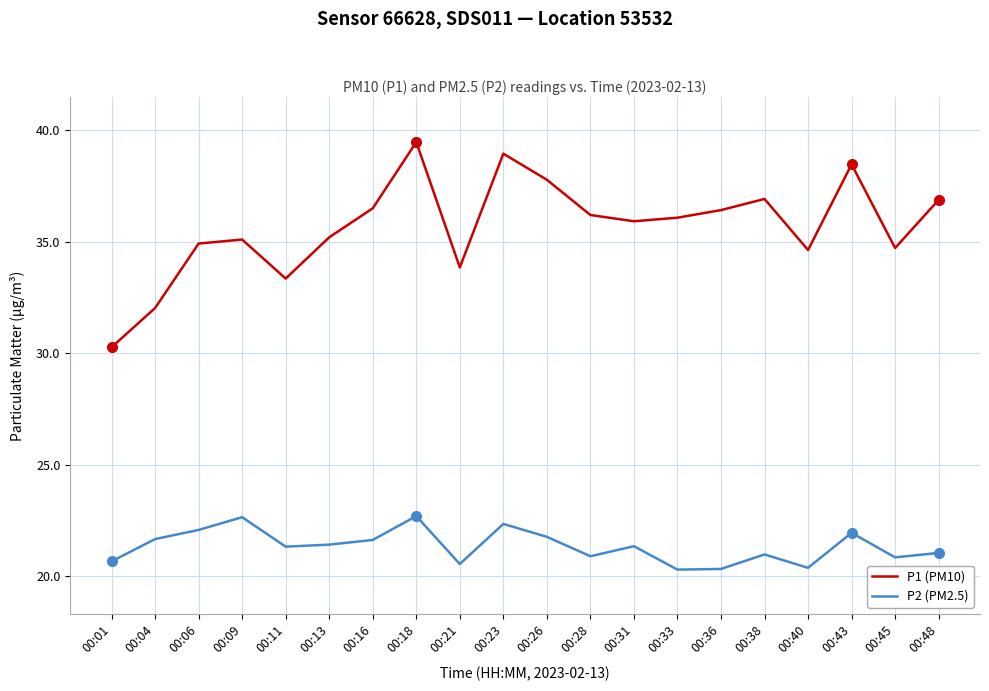

Does the chart have visible grid lines?

Yes